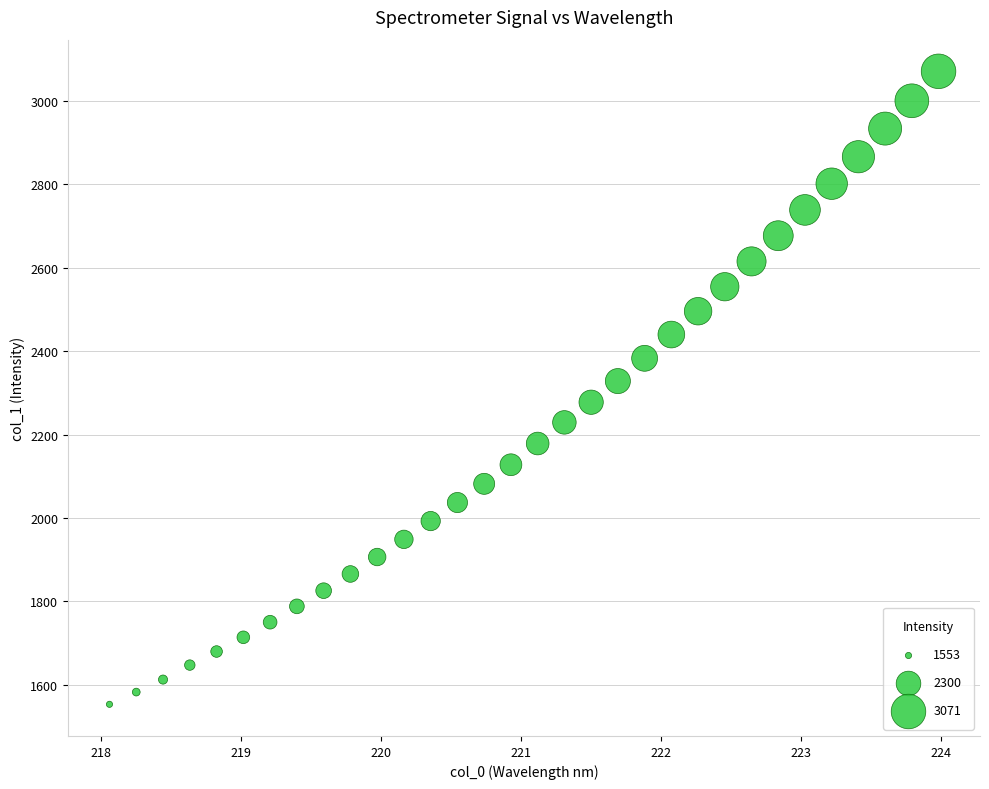

What is the range of X values (max minus min)?

5.9